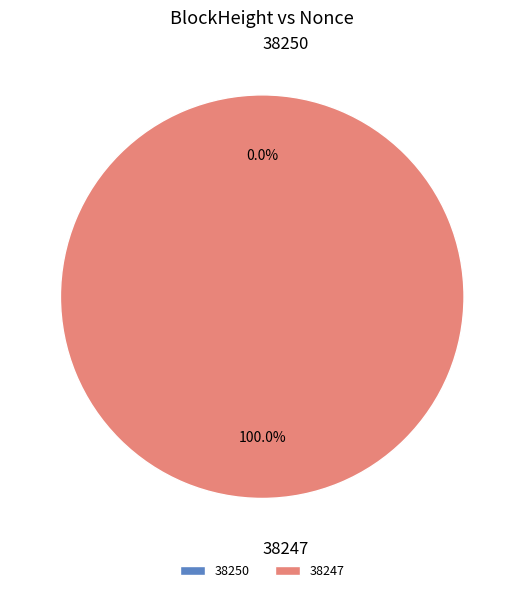

How many slices are in this pie chart?

2